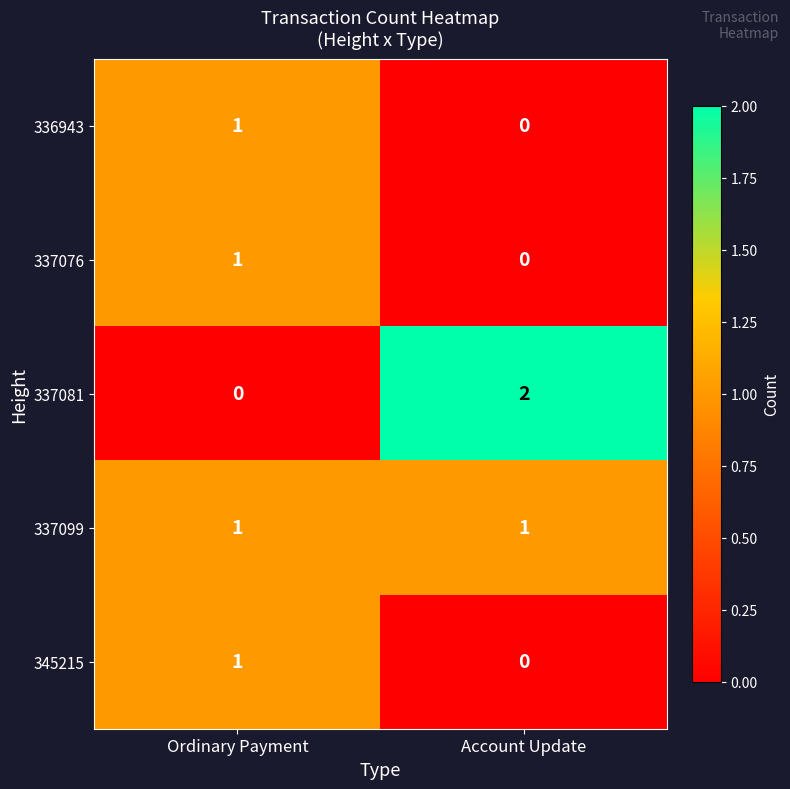

The 337076 series shows 1 at Ordinary Payment. True or false?

True